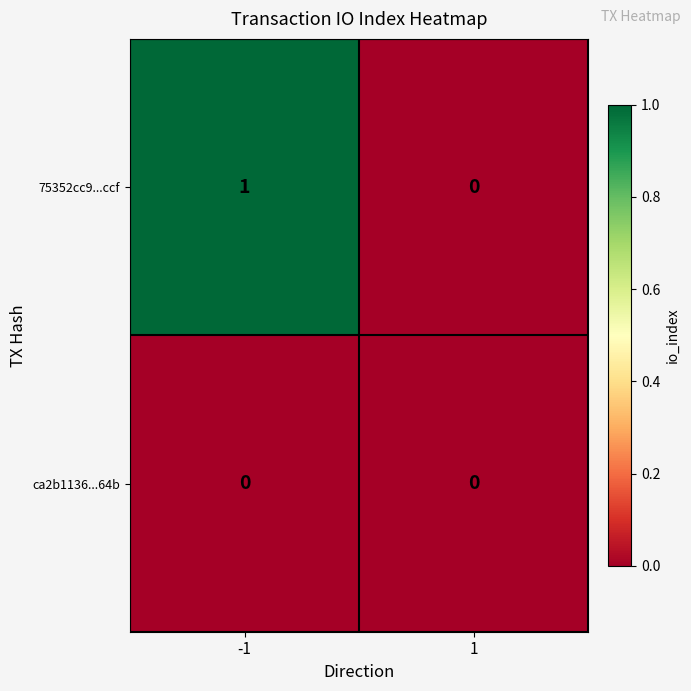

What is the spread (max minus min) of values at -1?

1